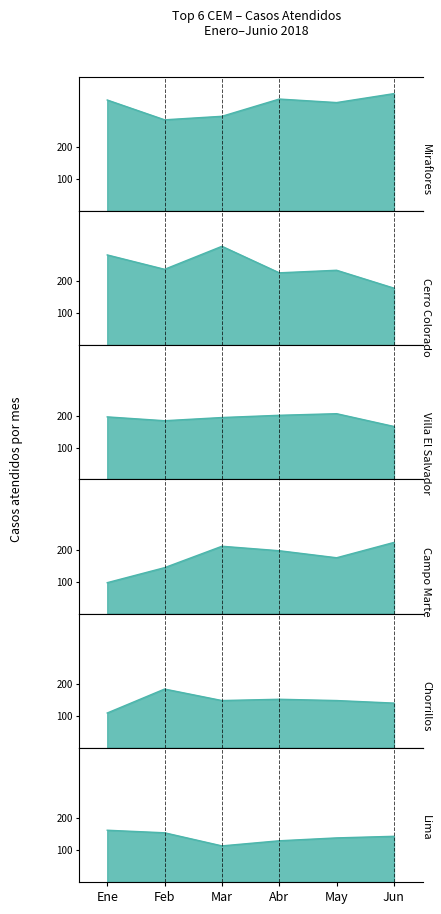

Where does the Miraflores series first go above 348?

Abr